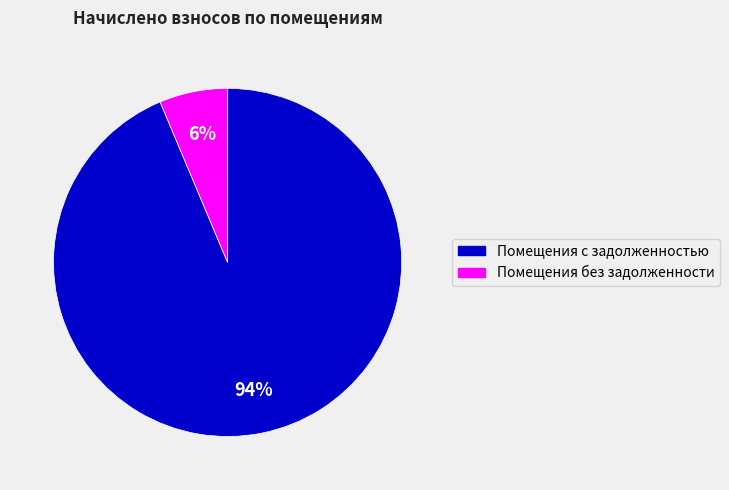

Does any single category account for the majority?

Yes